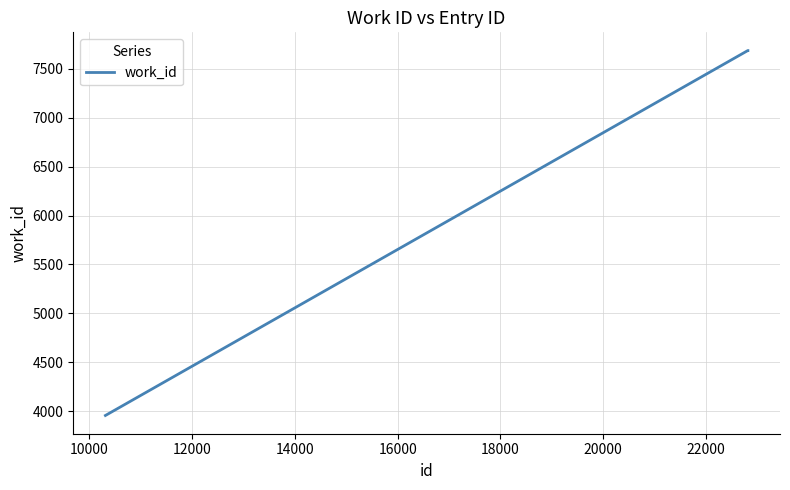

What is the sum of all values?

19329